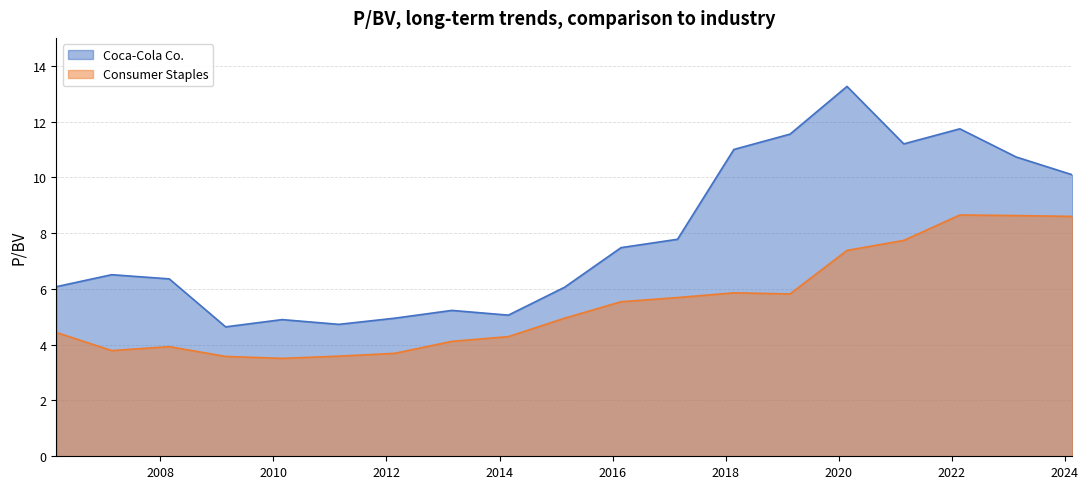

List the labels in order of Coca-Cola Co. value, smallest first.

2009-02-26, 2011-02-28, 2010-02-26, 2012-02-23, 2014-02-27, 2013-02-27, 2015-02-25, 2006-02-28, 2008-02-28, 2007-02-21, 2016-02-25, 2017-02-24, 2024-02-20, 2023-02-21, 2018-02-23, 2021-02-25, 2019-02-21, 2022-02-22, 2020-02-24